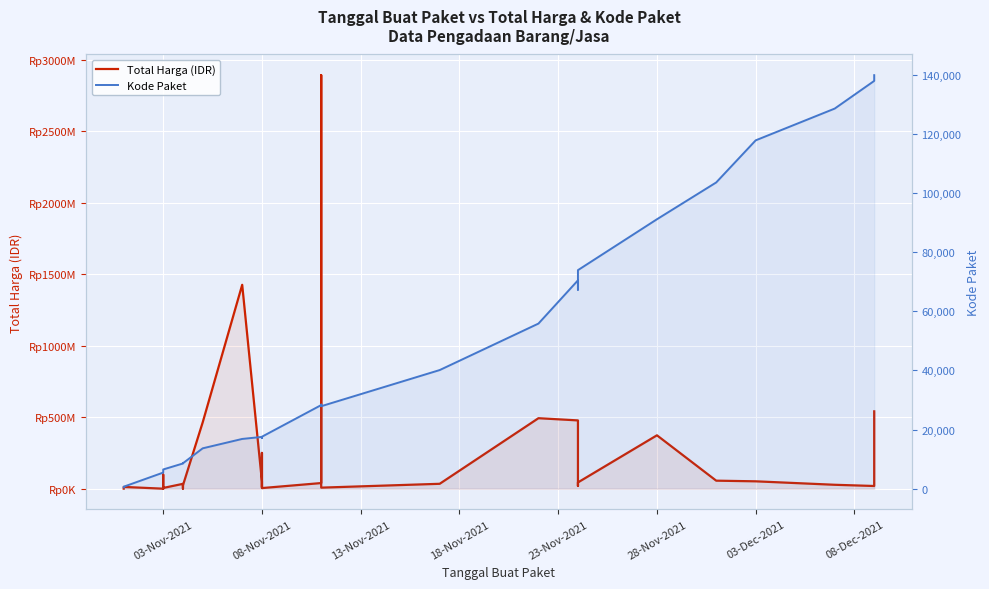

Rank the series by their average value, from lowest to highest.

Kode Paket, Total Harga (IDR)